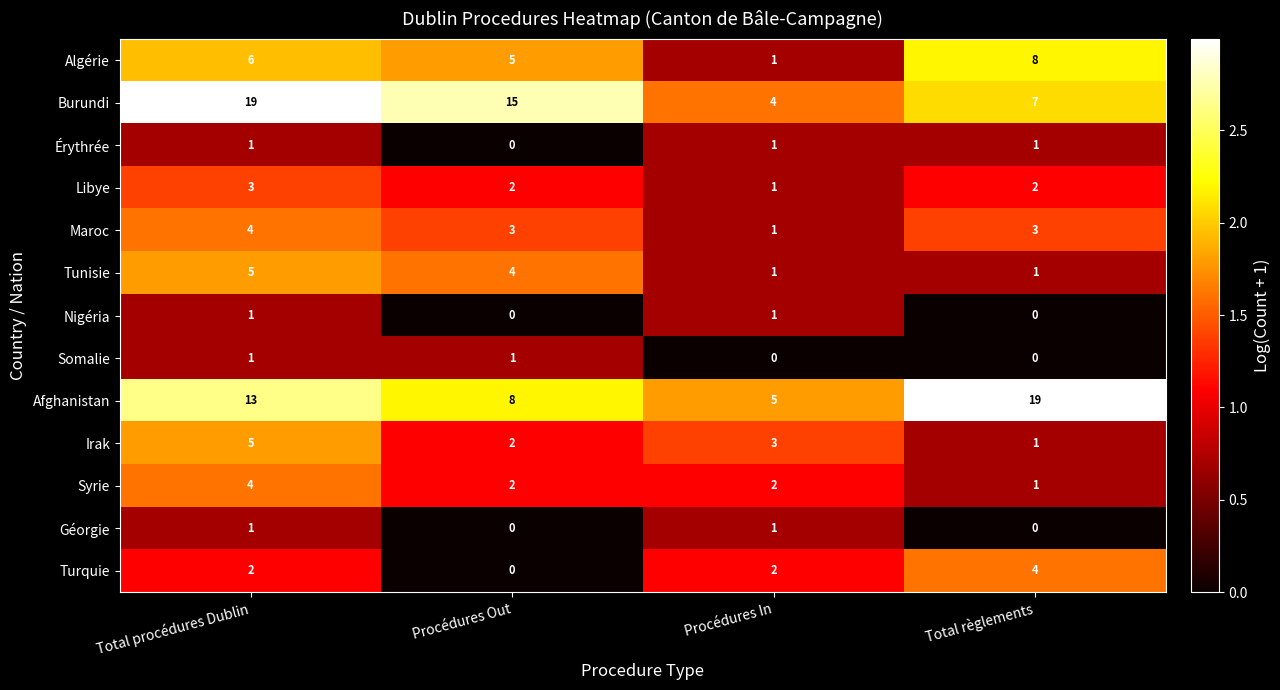

What is the difference between the Burundi values at Total règlements and Procédures In?

3